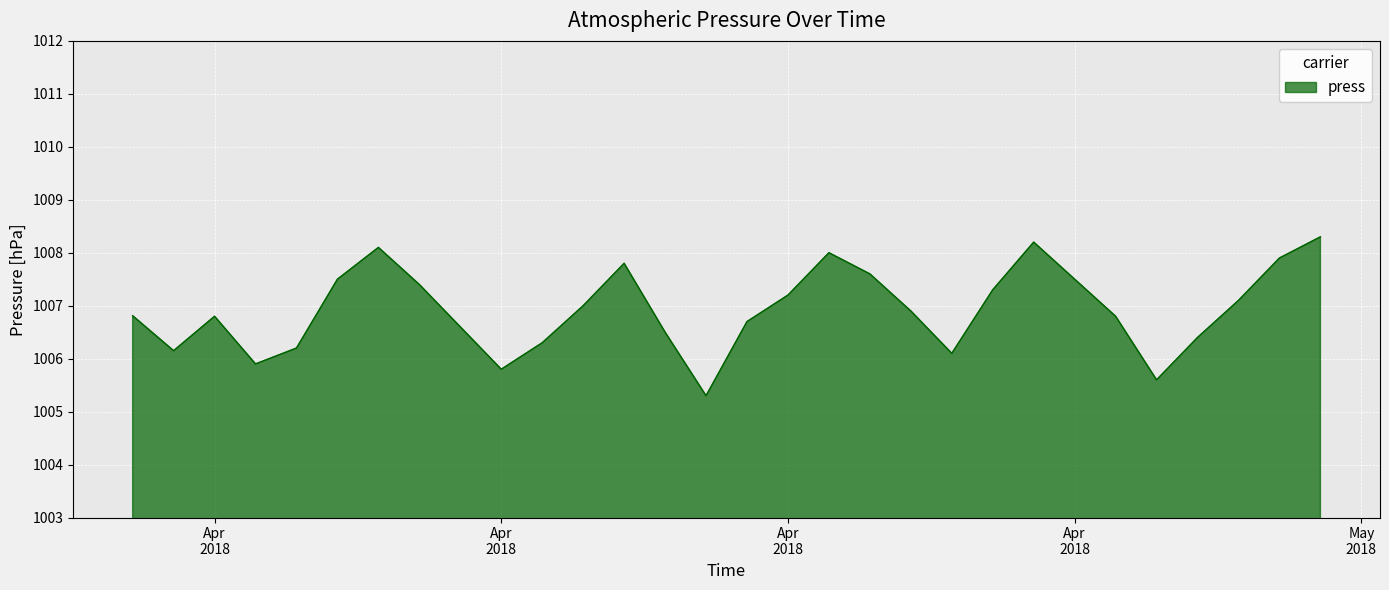

What is the difference between the maximum and minimum values?

3.0